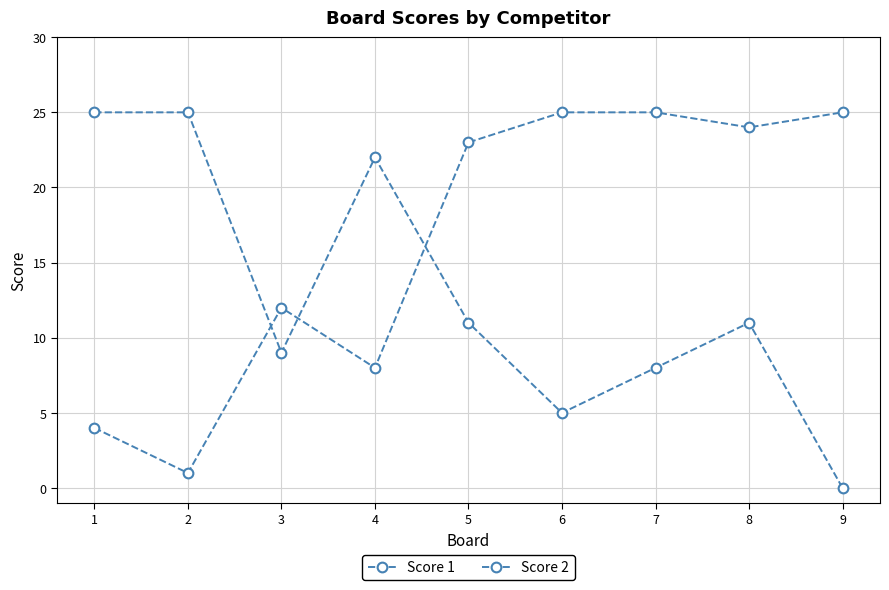

Reading left to right, transcribe all the data shown in this chart.

Score 1: 1=4	2=1	3=12	4=8	5=23	6=25	7=25	8=24	9=25
Score 2: 1=25	2=25	3=9	4=22	5=11	6=5	7=8	8=11	9=0